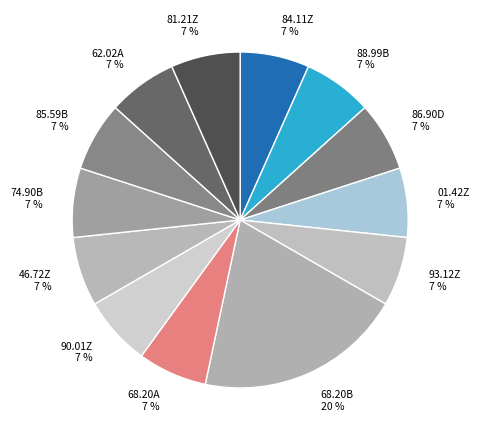

Combined, do 01.42Z and 90.01Z account for over 50%?

No